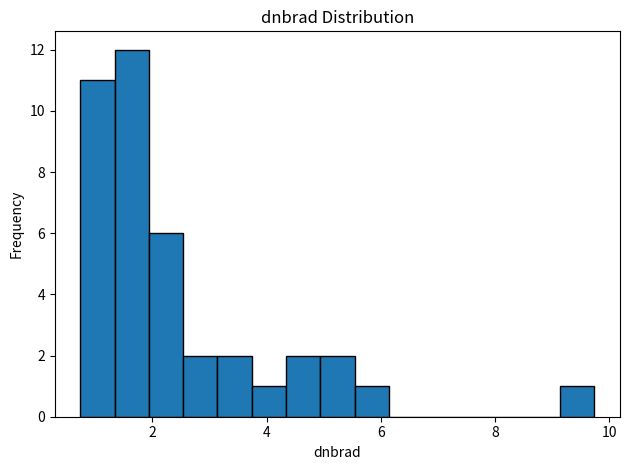

Around what value on the x-axis is the tallest bar? Give the approximate position of its centre, as read against the axis.

1.6